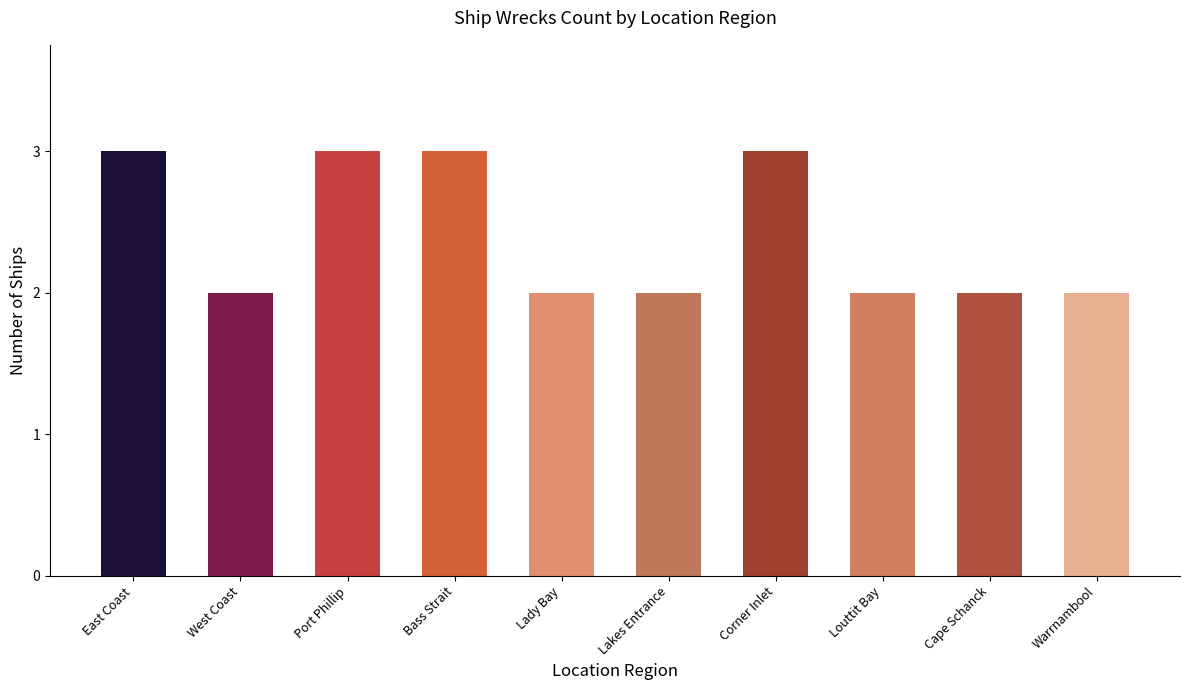

What is the difference between the maximum and minimum values?

1